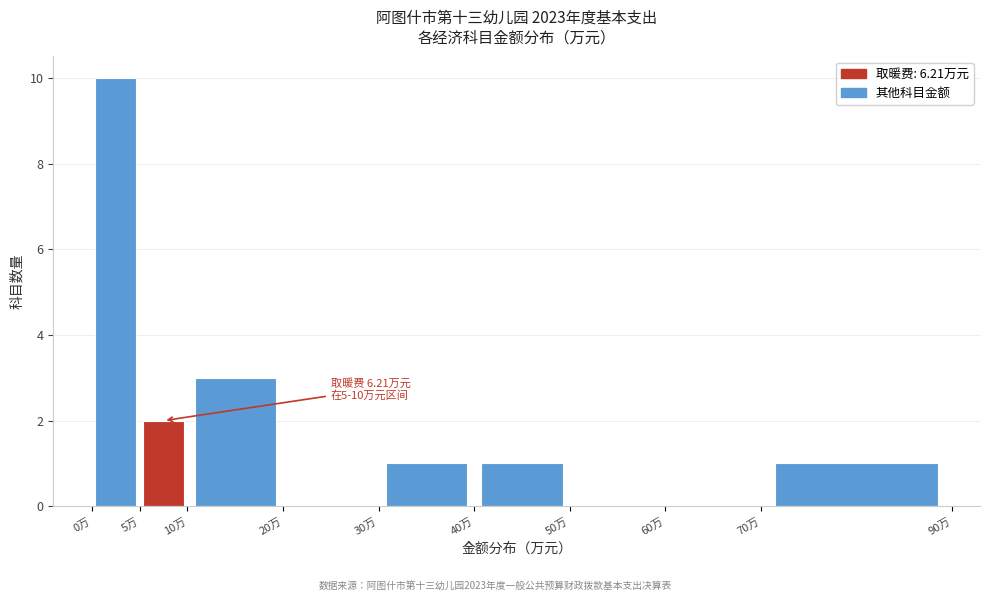

Over which range of the x-axis is the bar tallest?

0 to 5